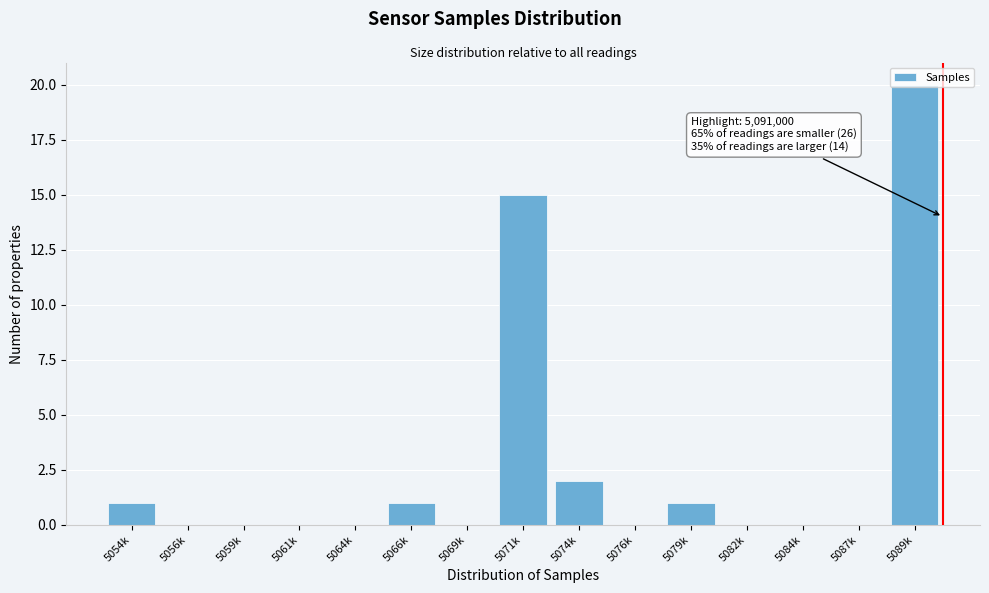

What is the sum of all values?

40